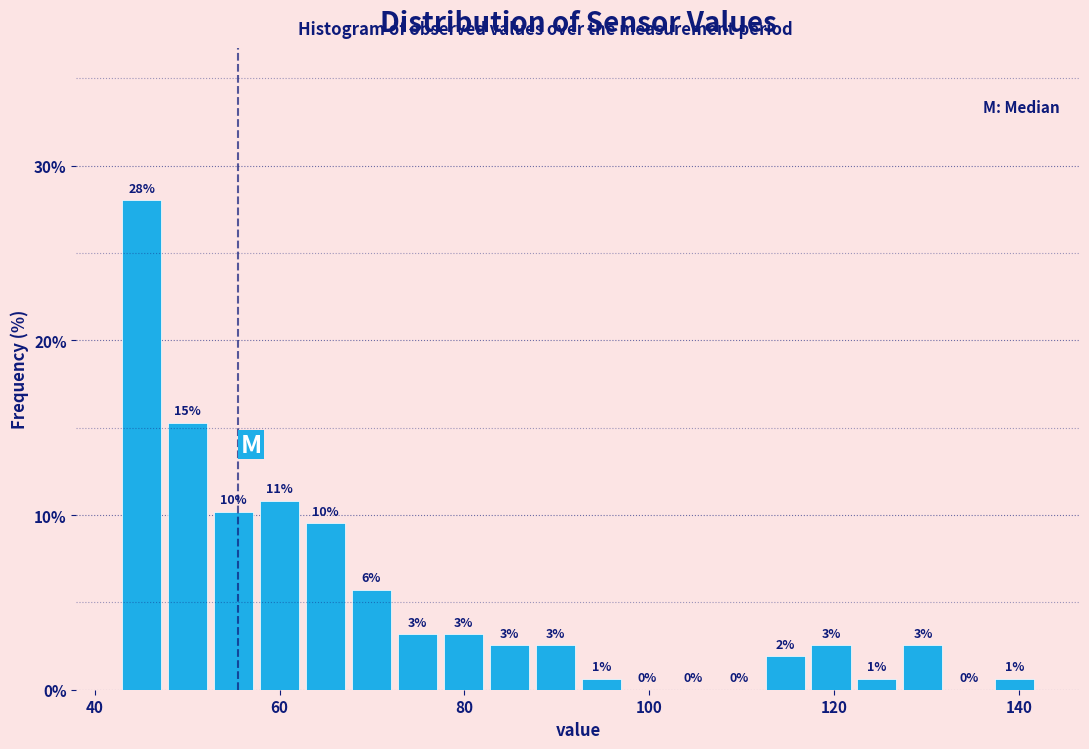

Around what value on the x-axis is the tallest bar? Give the approximate position of its centre, as read against the axis.

46